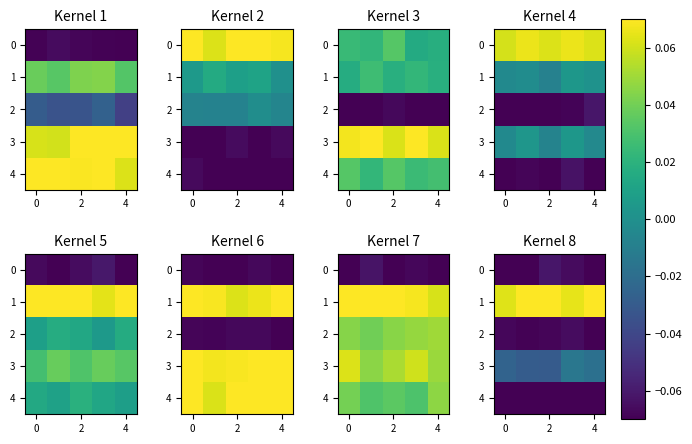

What is the maximum value for 1?

0.1